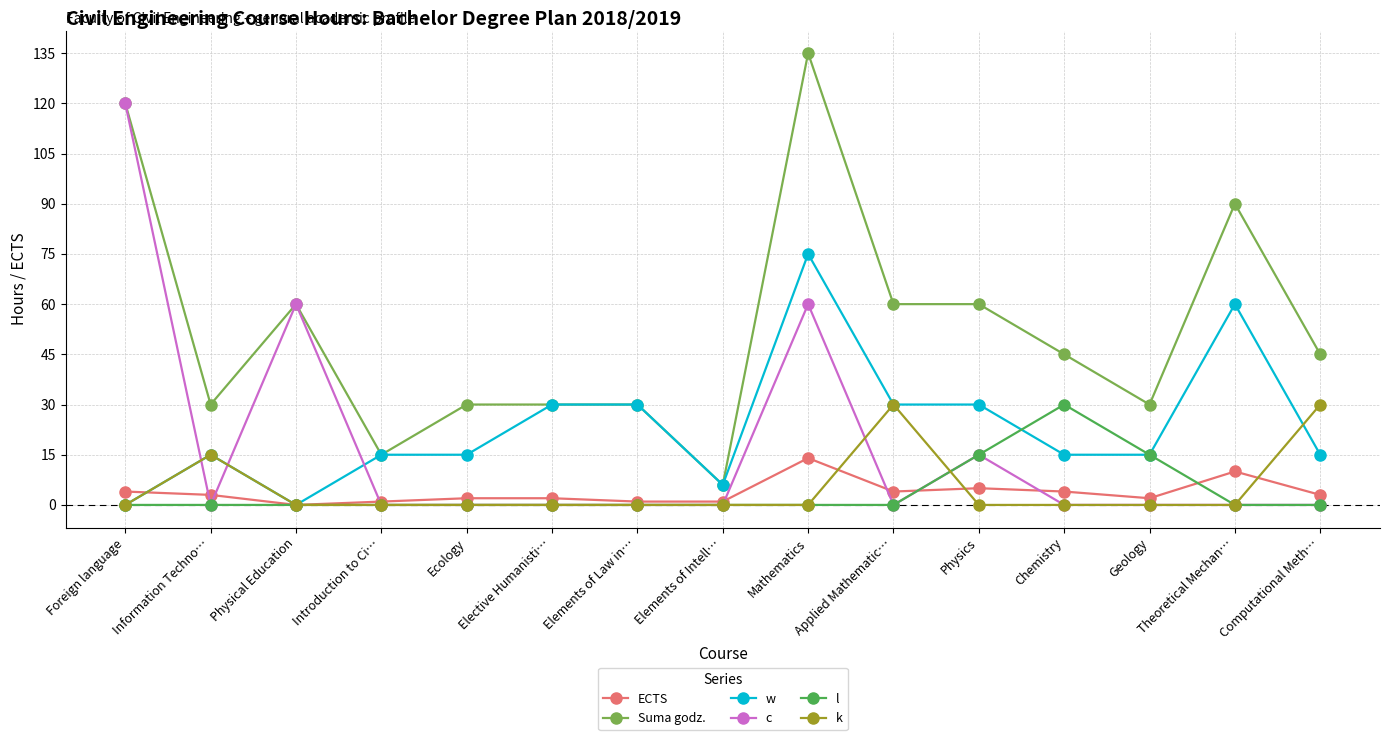

Between which two adjacent categories do k and ECTS first intersect?

Foreign language and Information Techno…